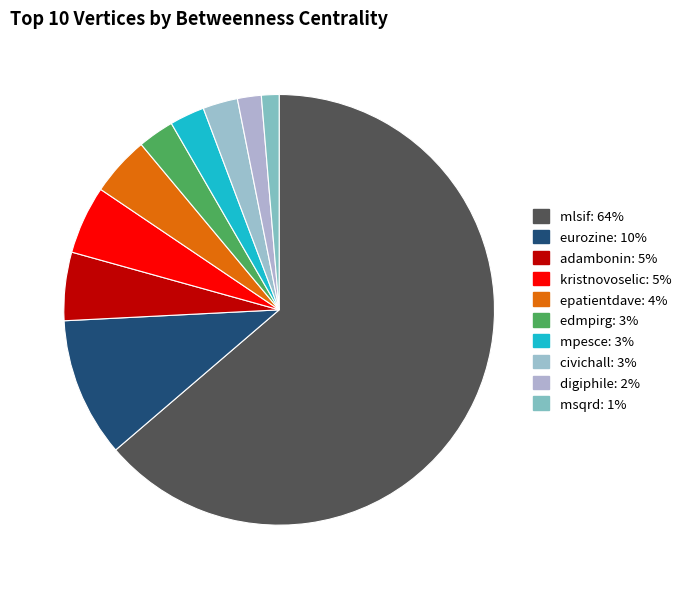

What is the ratio of the value at epatientdave to the value at civichall?

1.7